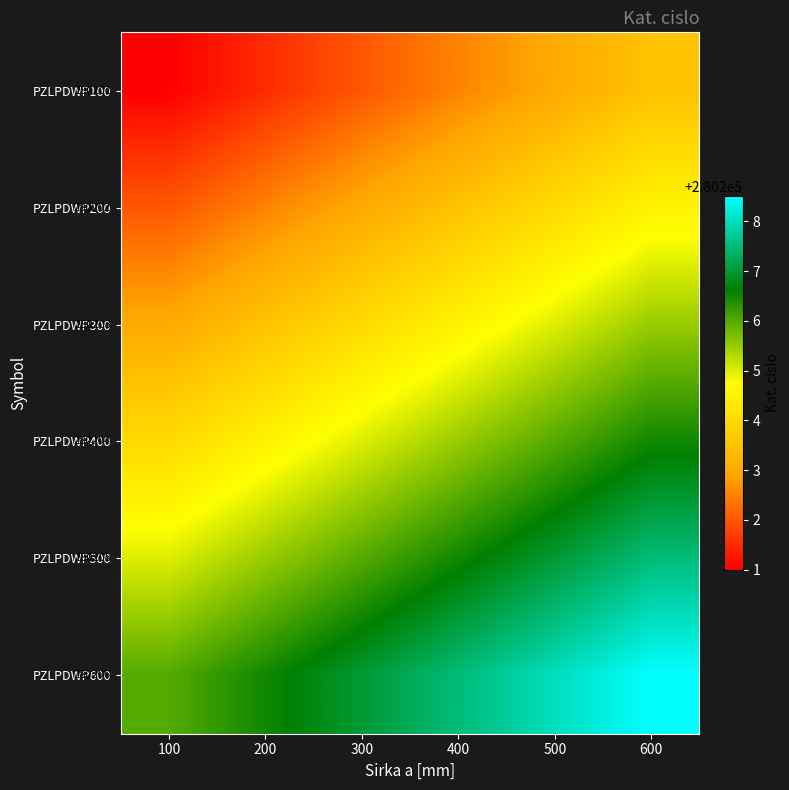

Rank the categories by PZLPDWP500 value from lowest to highest.

100, 200, 300, 400, 500, 600